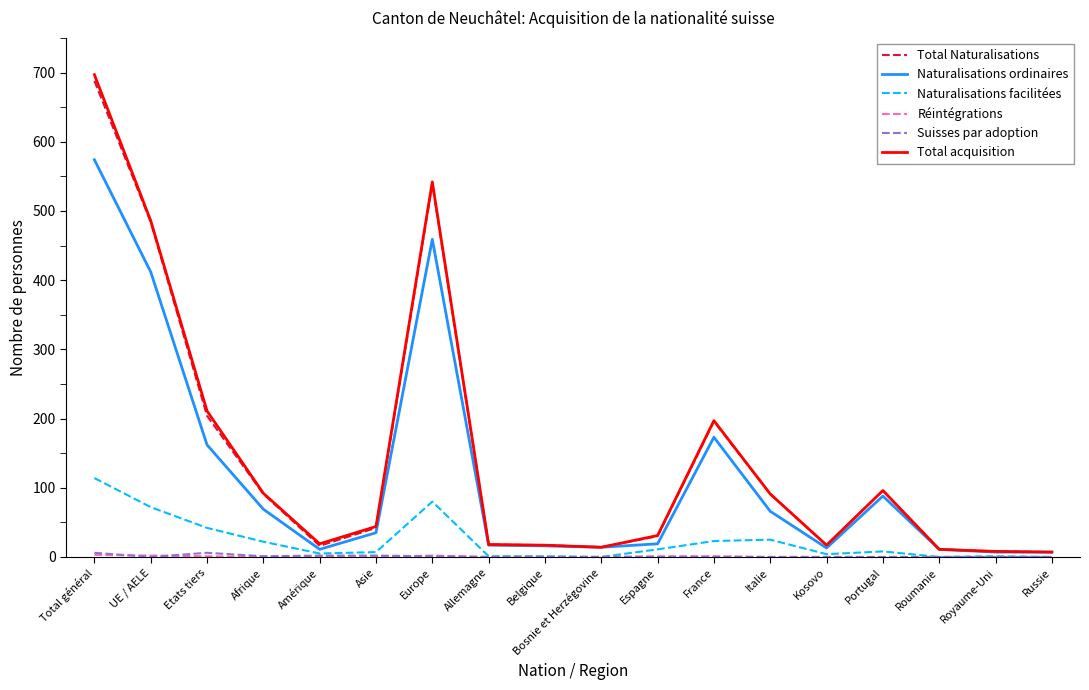

The Naturalisations ordinaires series shows 30 at Portugal. True or false?

False